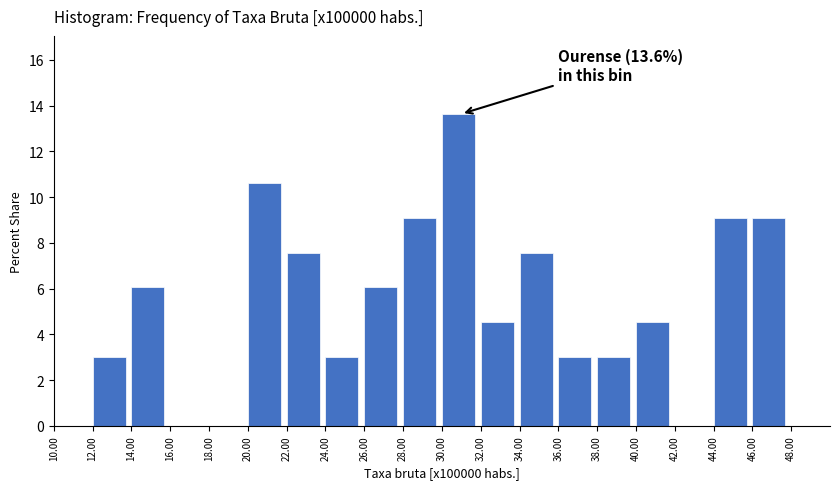

Over which range of the x-axis is the bar tallest?

30 to 32